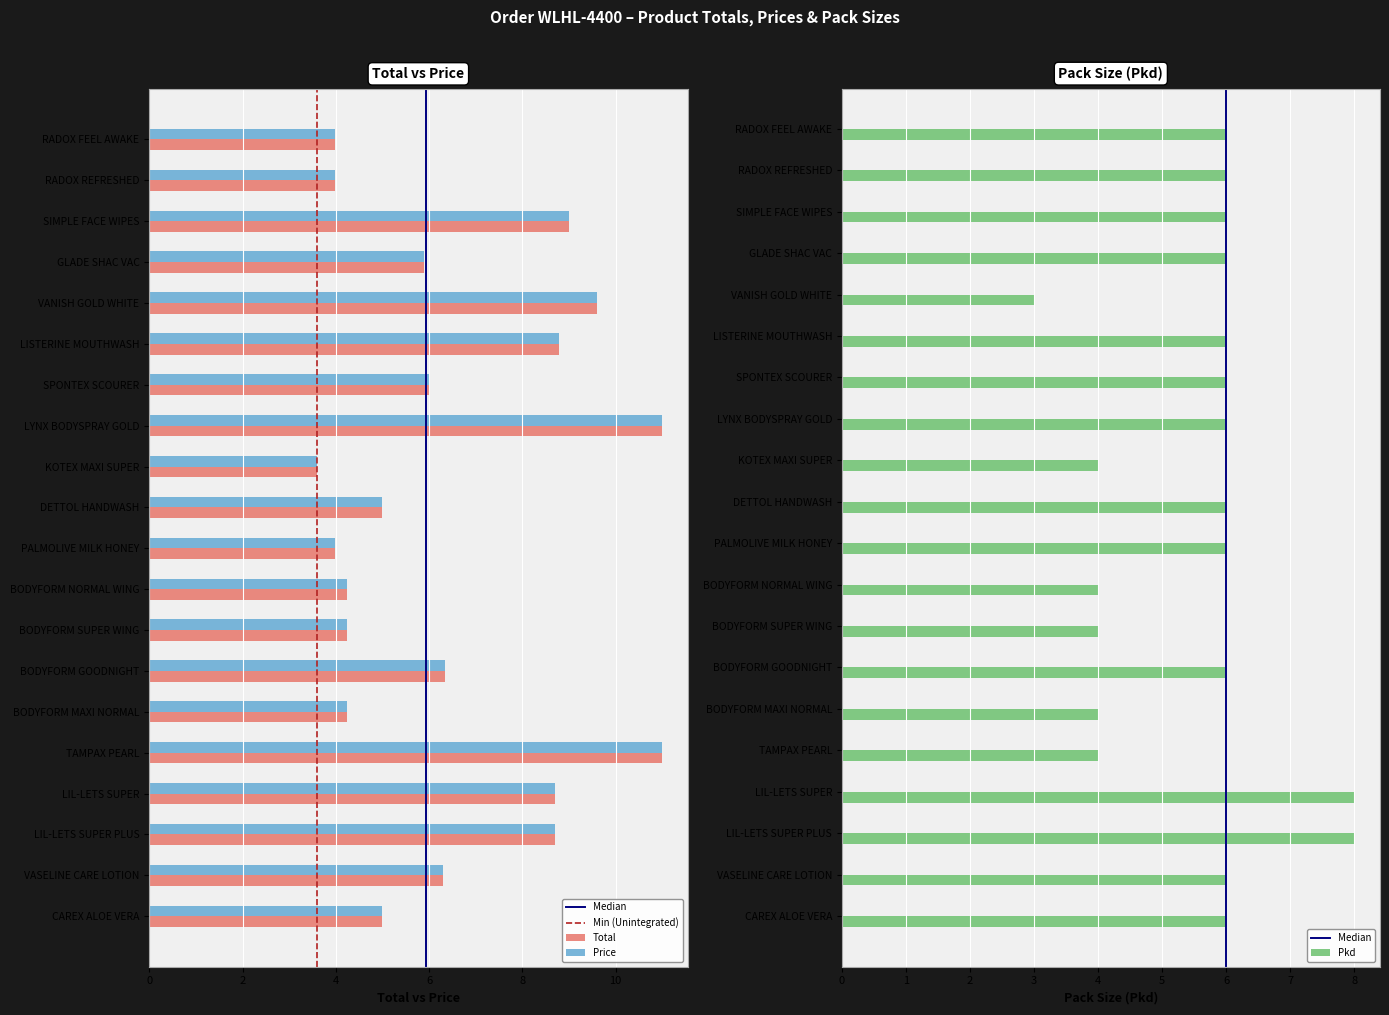

What is the difference between the maximum and minimum values in the Pkd series?

5.0